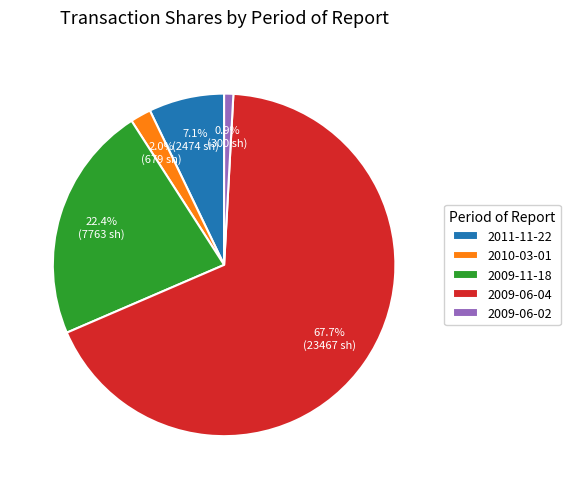

Does 2010-03-01 account for over 50% of the chart?

No